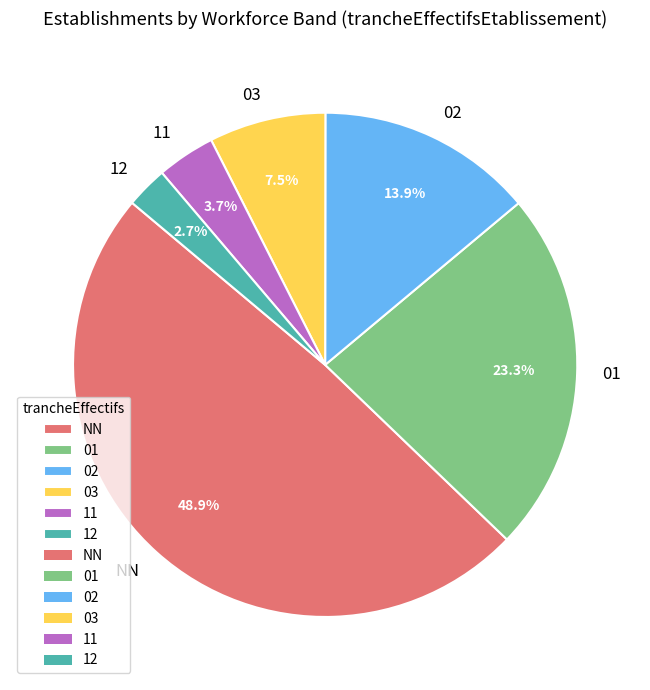

Is 01 the majority of the pie?

No